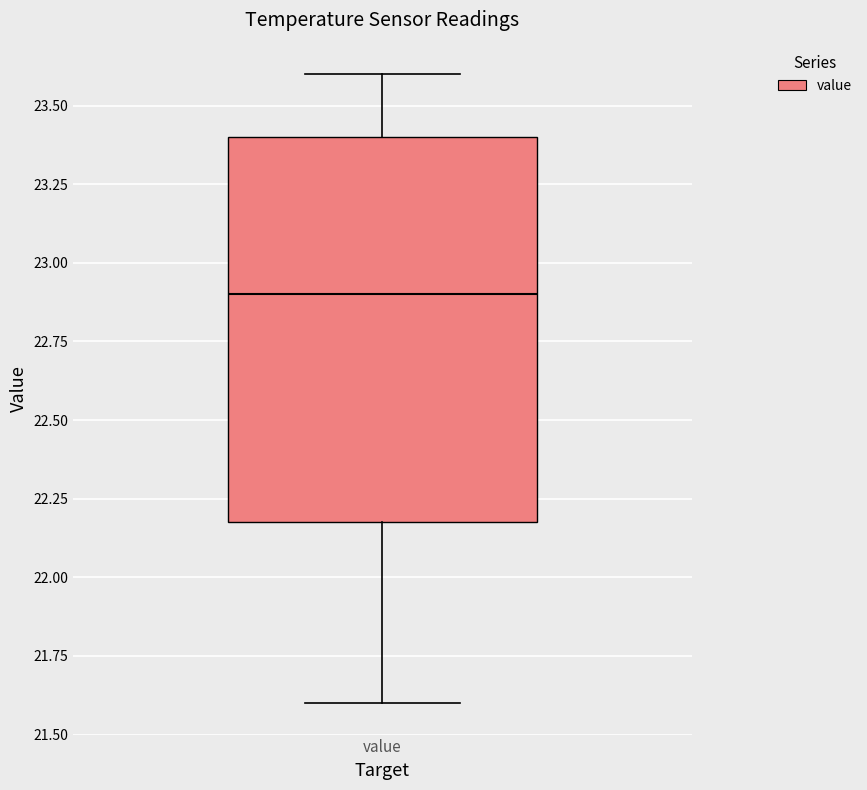

Where is the lower edge of the box for value on the y-axis? The values are not printed on the chart, so give them approximately, as read against the axis.

22.2